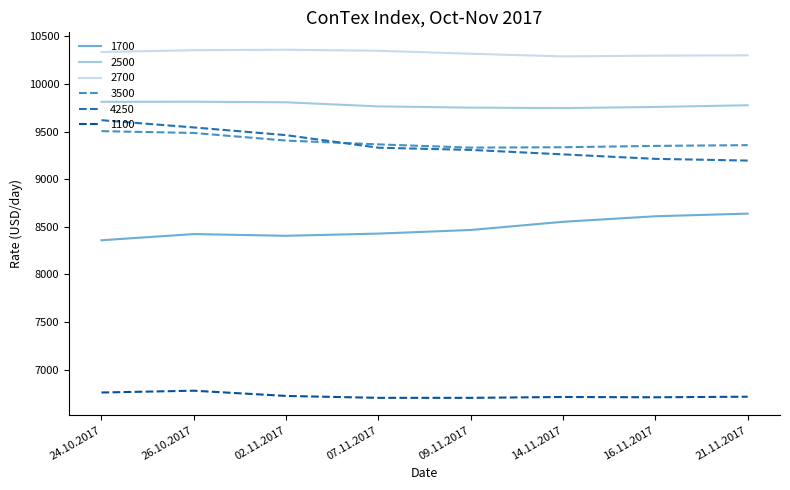

What is the maximum value for 4250?

9619